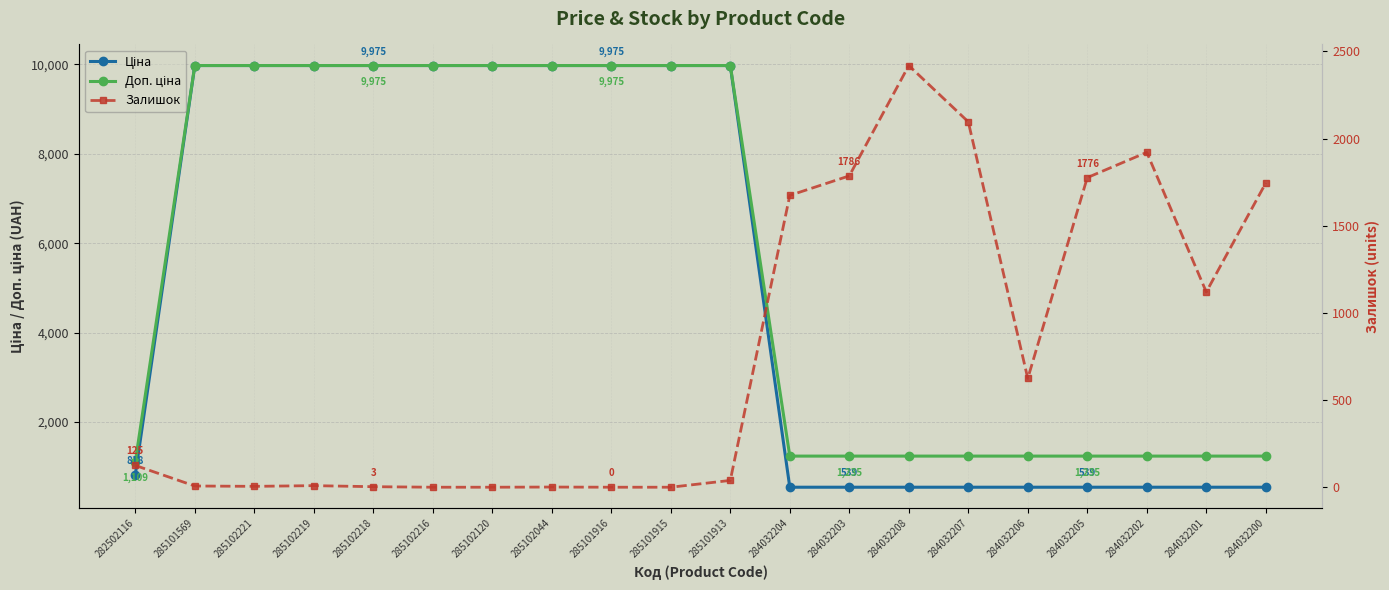

What is the total value across all series at 284032208?

4193.4